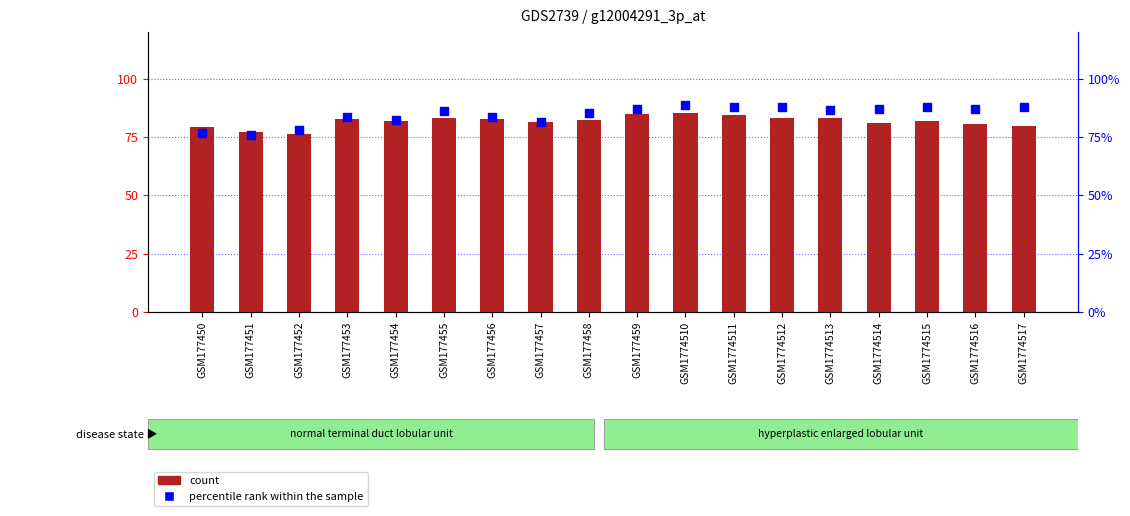

What are all the series names shown in the legend?

count, percentile rank within the sample